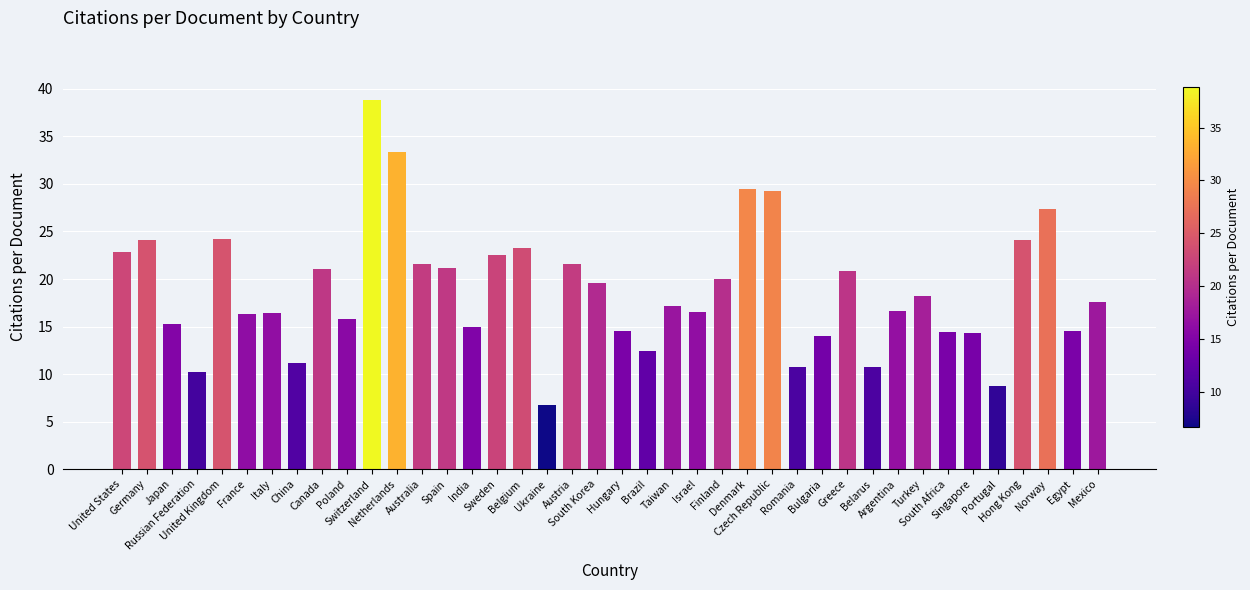

What is the sum of all values?

752.8